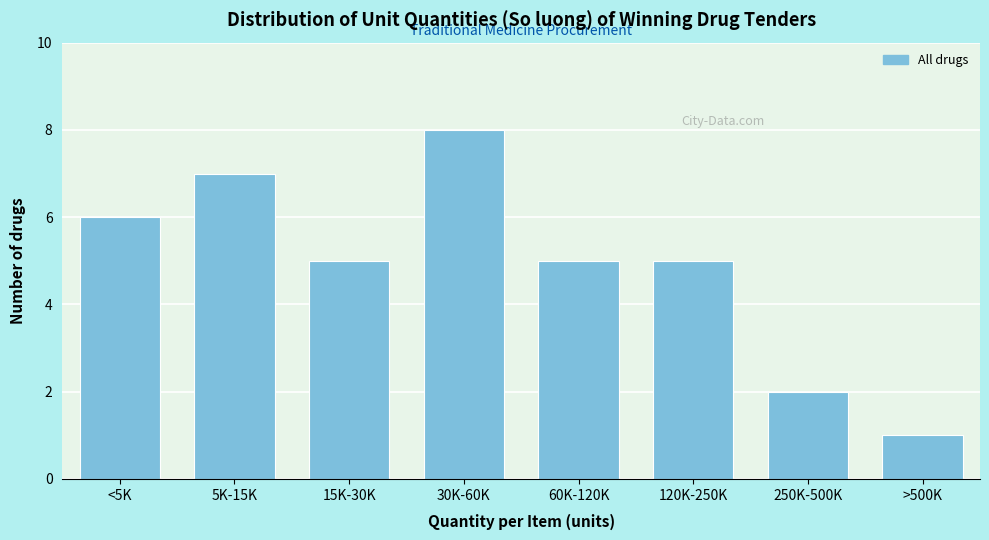

Reading left to right, transcribe all the data shown in this chart.

6	7	5	8	5	5	2	1